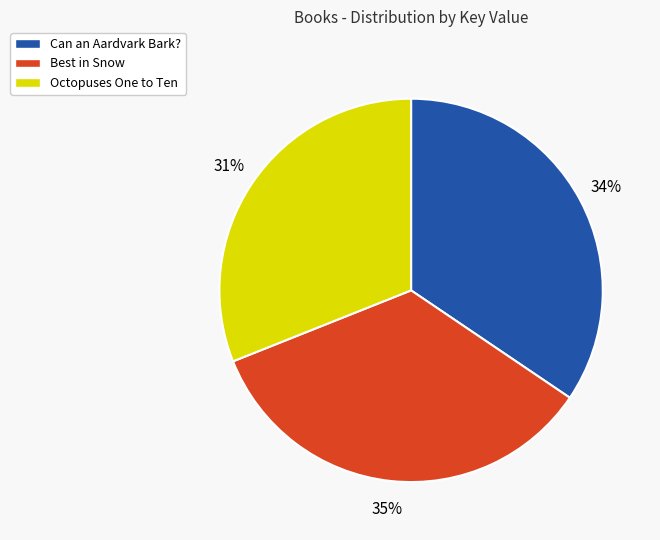

The Octopuses One to Ten slice represents 19% of the pie. True or false?

False